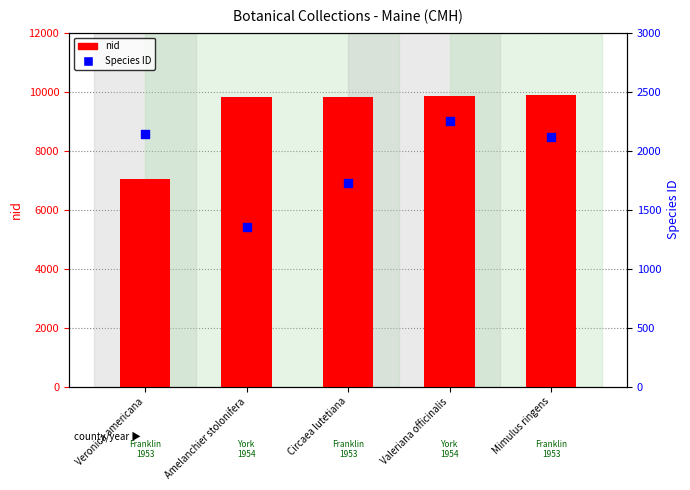

Which series has the widest spread of Y values?

nid